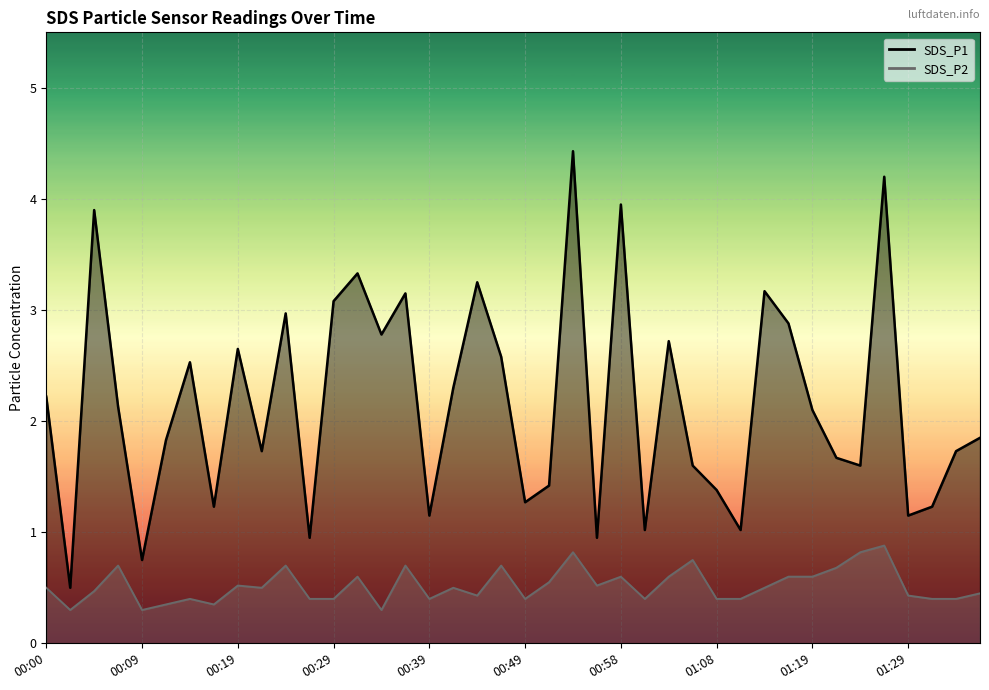

Reading left to right, list all the values displayed in this chart.

SDS_P1: 00:00=2.2	00:02=0.5	00:04=3.9	00:07=2.1	00:09=0.8	00:12=1.8	00:14=2.5	00:17=1.2	00:19=2.6	00:22=1.7	00:24=3.0	00:27=0.9	00:29=3.1	00:31=3.3	00:34=2.8	00:36=3.1	00:39=1.1	00:41=2.3	00:44=3.2	00:46=2.6	00:49=1.3	00:51=1.4	00:54=4.4	00:56=0.9	00:58=4.0	01:01=1.0	01:03=2.7	01:06=1.6	01:08=1.4	01:11=1.0	01:14=3.2	01:17=2.9	01:19=2.1	01:22=1.7	01:24=1.6	01:27=4.2	01:29=1.1	01:32=1.2	01:34=1.7	01:37=1.9
SDS_P2: 00:00=0.5	00:02=0.3	00:04=0.5	00:07=0.7	00:09=0.3	00:12=0.3	00:14=0.4	00:17=0.3	00:19=0.5	00:22=0.5	00:24=0.7	00:27=0.4	00:29=0.4	00:31=0.6	00:34=0.3	00:36=0.7	00:39=0.4	00:41=0.5	00:44=0.4	00:46=0.7	00:49=0.4	00:51=0.6	00:54=0.8	00:56=0.5	00:58=0.6	01:01=0.4	01:03=0.6	01:06=0.8	01:08=0.4	01:11=0.4	01:14=0.5	01:17=0.6	01:19=0.6	01:22=0.7	01:24=0.8	01:27=0.9	01:29=0.4	01:32=0.4	01:34=0.4	01:37=0.5